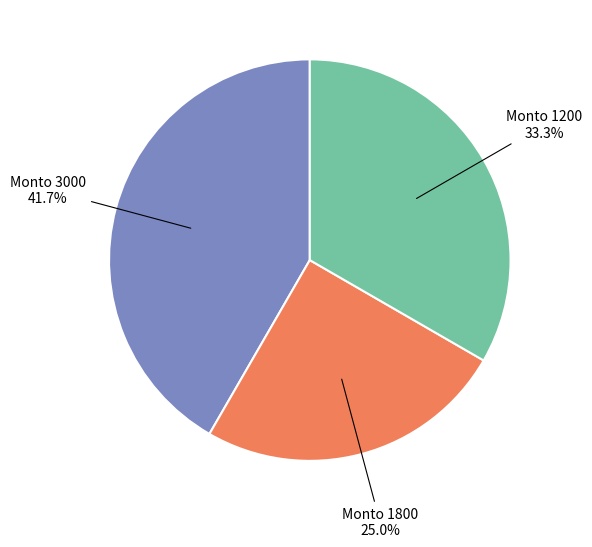

Which has a higher value, Monto 1800 or Monto 3000?

Monto 3000